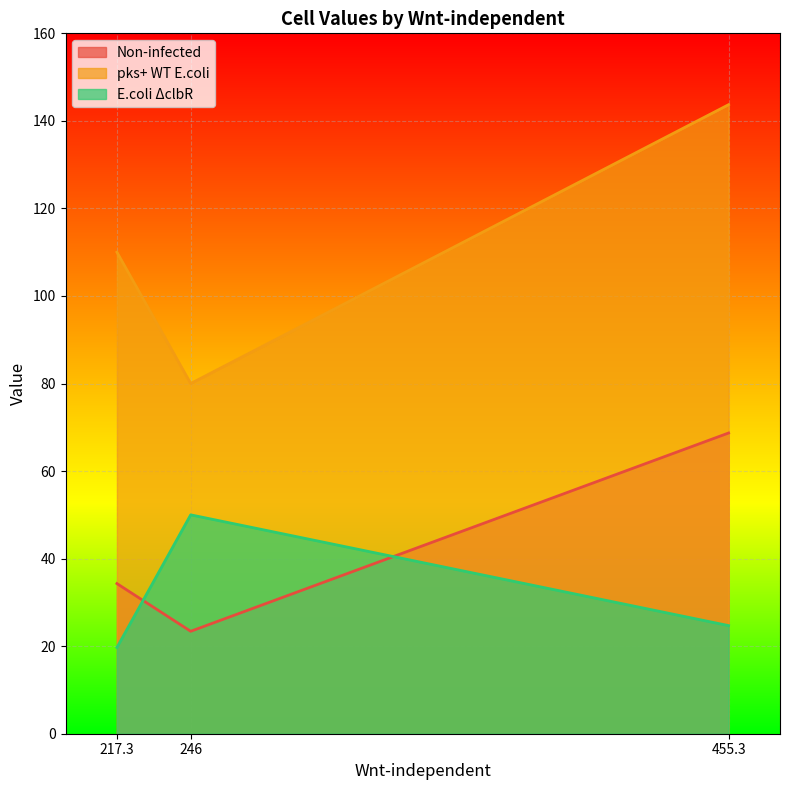

What position from the right is 217.3?

3